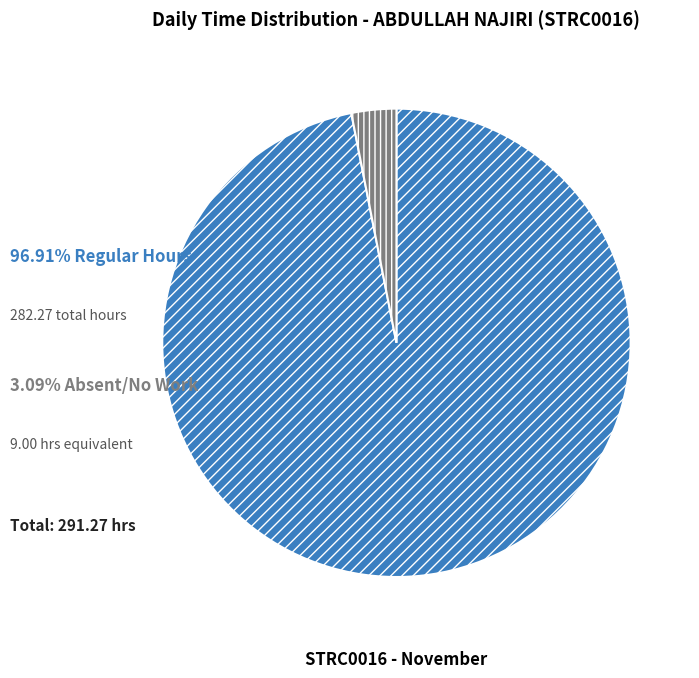

Is there a majority slice in this chart?

Yes